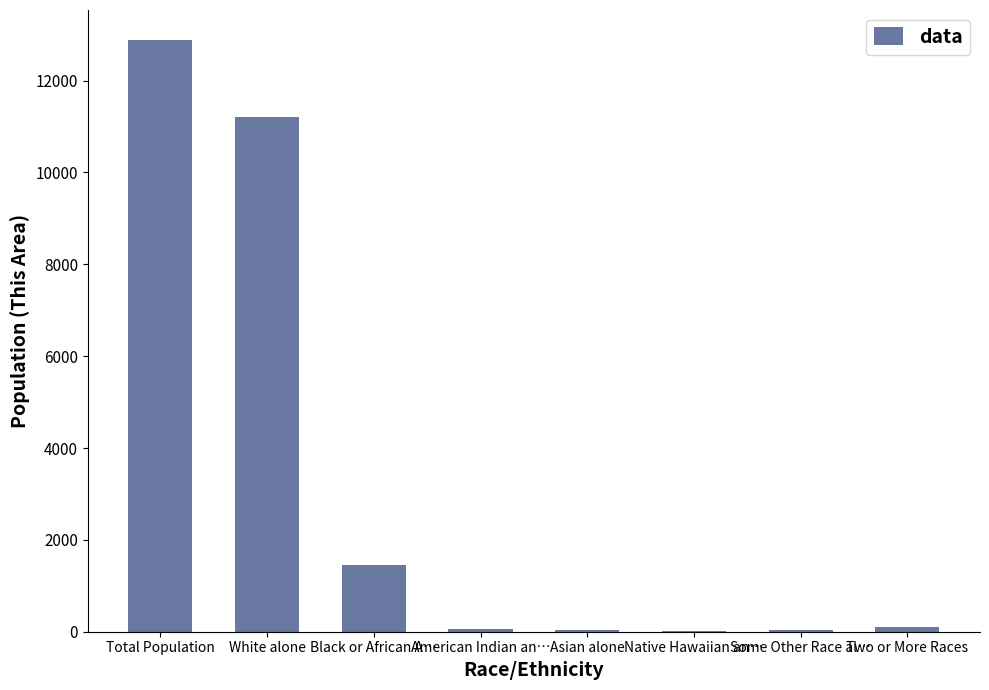

At which label is the value closest to 6452?

White alone